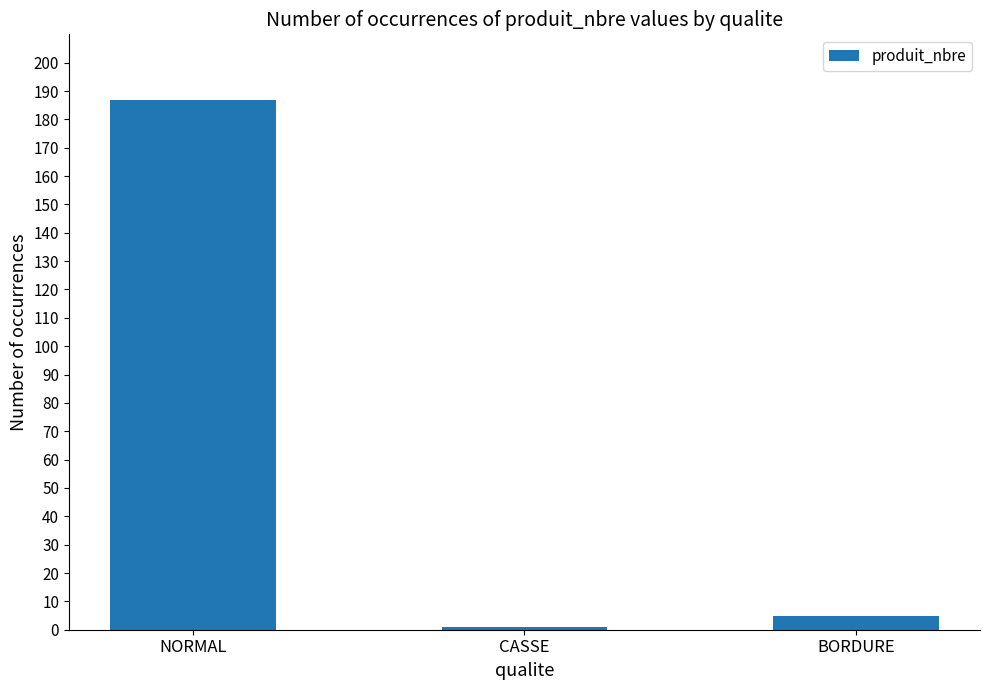

What is the smallest value displayed?

1